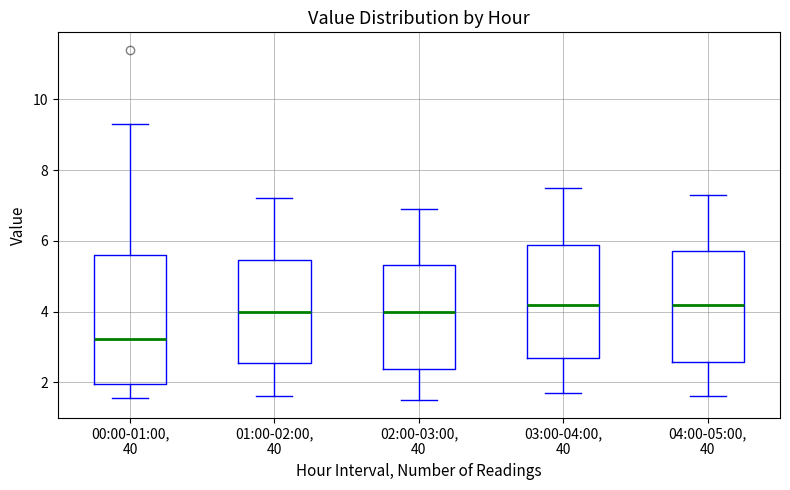

Where does the upper whisker of the box for 00:00-01:00, 40 end on the y-axis? The values are not printed on the chart, so give them approximately, as read against the axis.

9.4